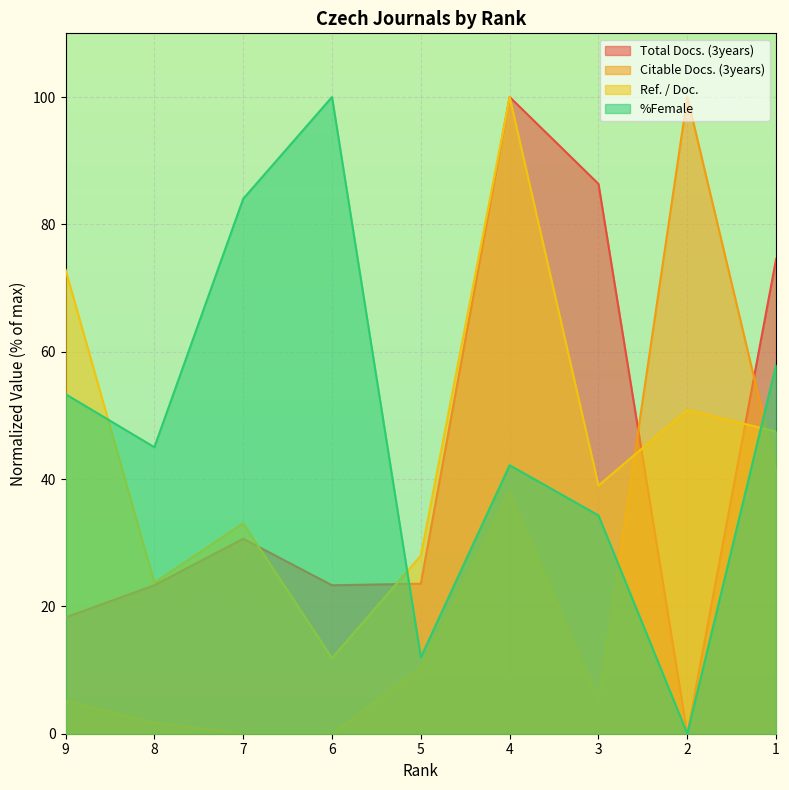

Between 9 and 2, which series saw the biggest shift?

Citable Docs. (3years)